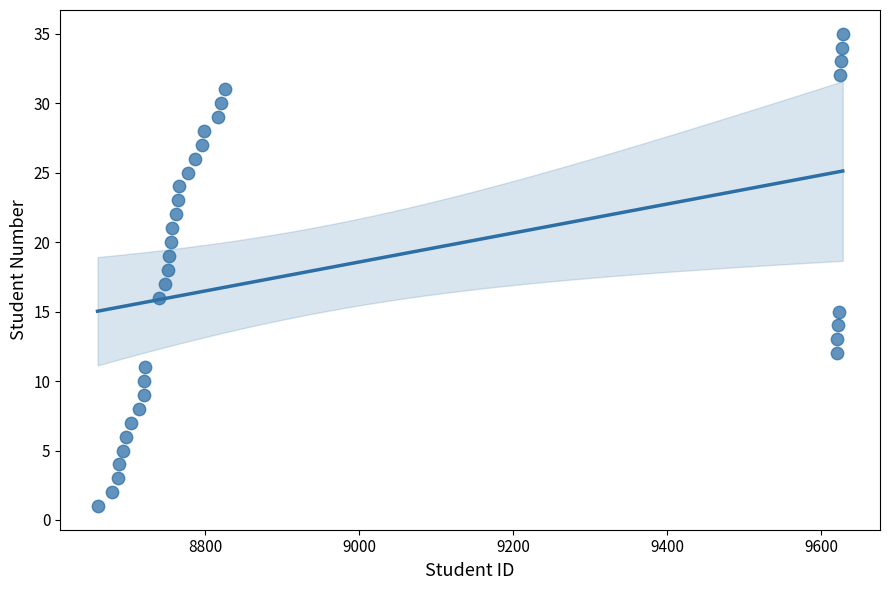

What is the range of X values (max minus min)?

968